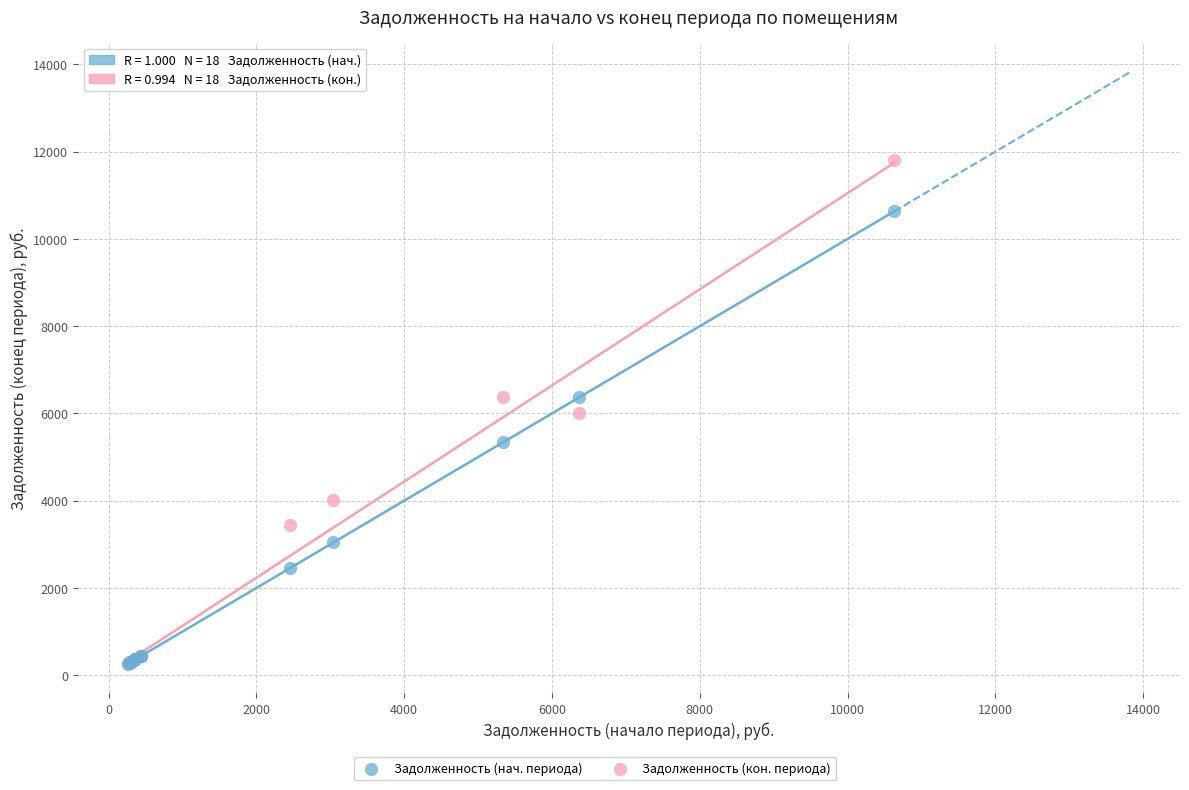

Which series contains the highest Y value?

Задолженность (кон. периода)